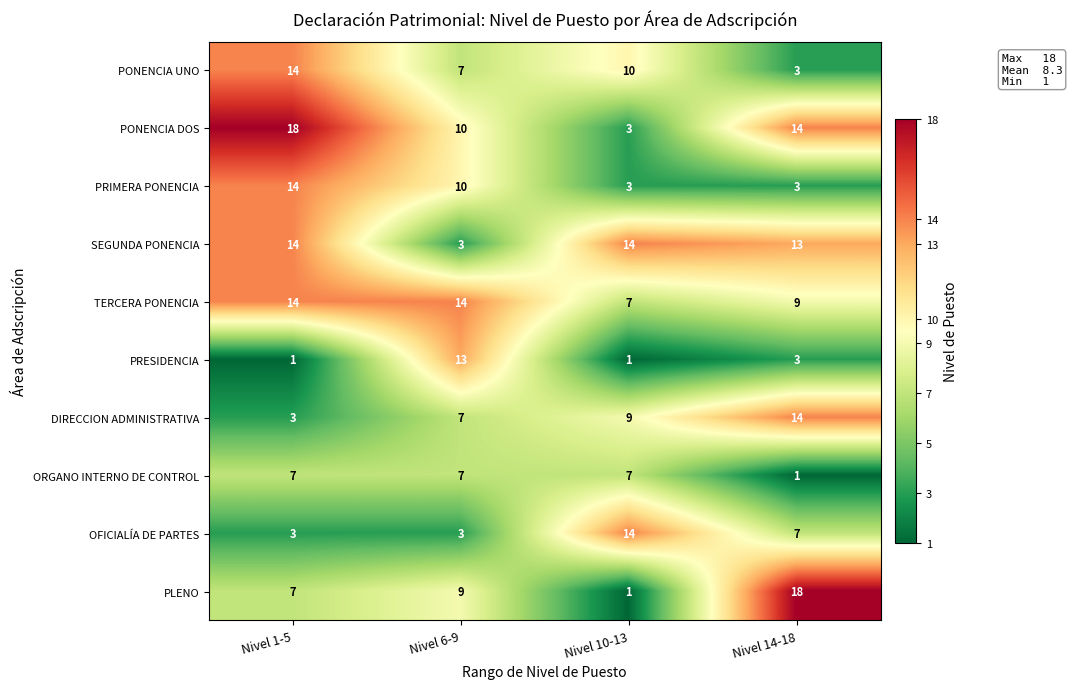

The SEGUNDA PONENCIA series shows 8 at Nivel 1-5. True or false?

False